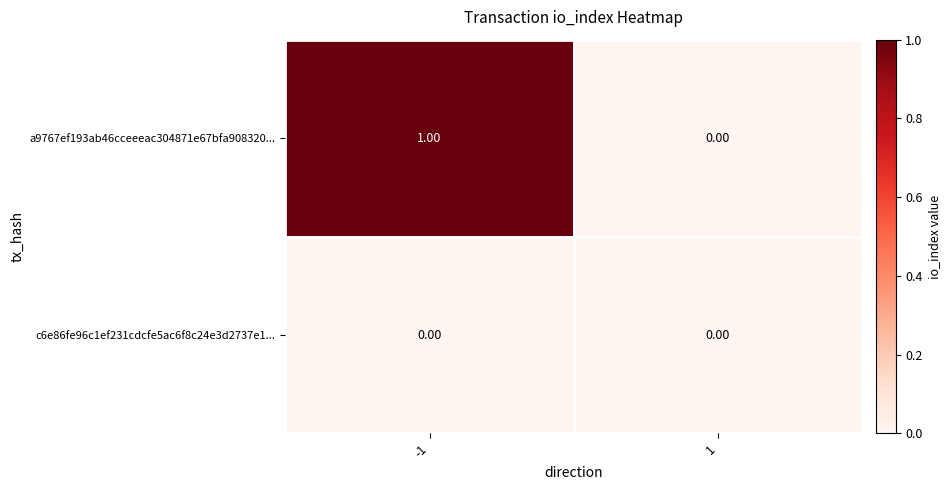

Rank the series by their average value, from lowest to highest.

c6e86fe96c1ef231cdcfe5ac6f8c24e3d2737e1..., a9767ef193ab46cceeeac304871e67bfa908320...